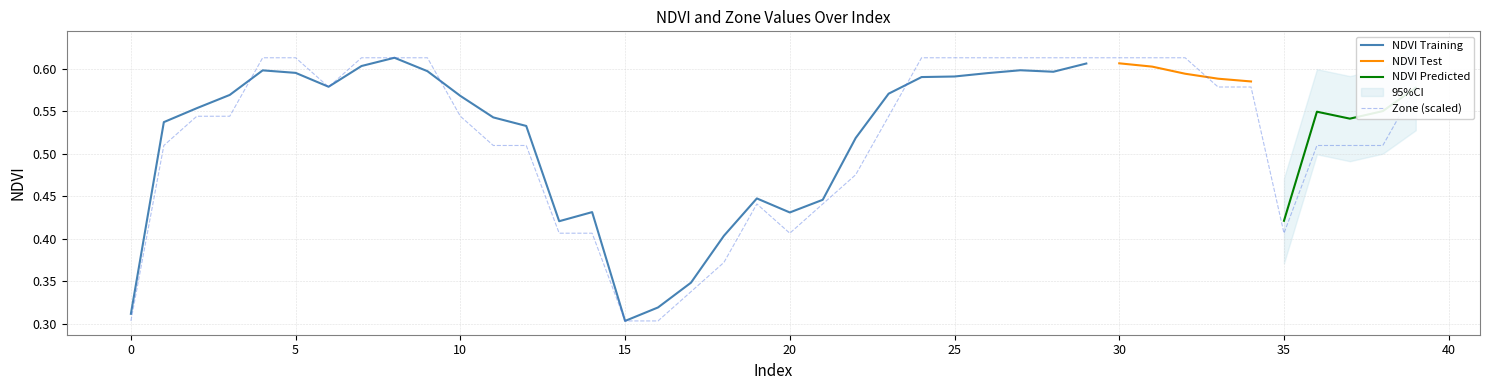

The Zone (scaled) series shows 0.2 at 5. True or false?

False